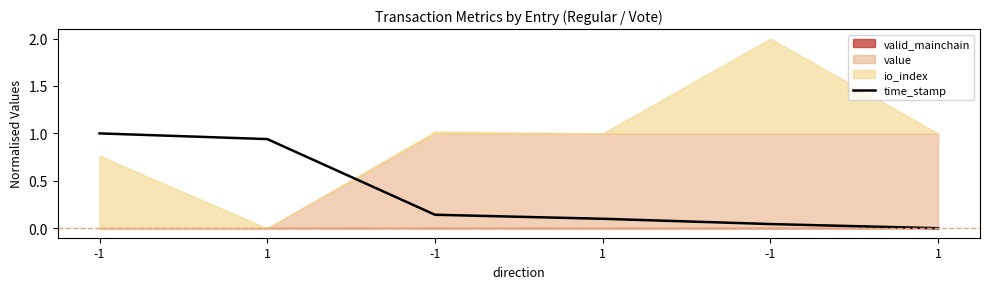

The value at -1 is 0.1. True or false?

False